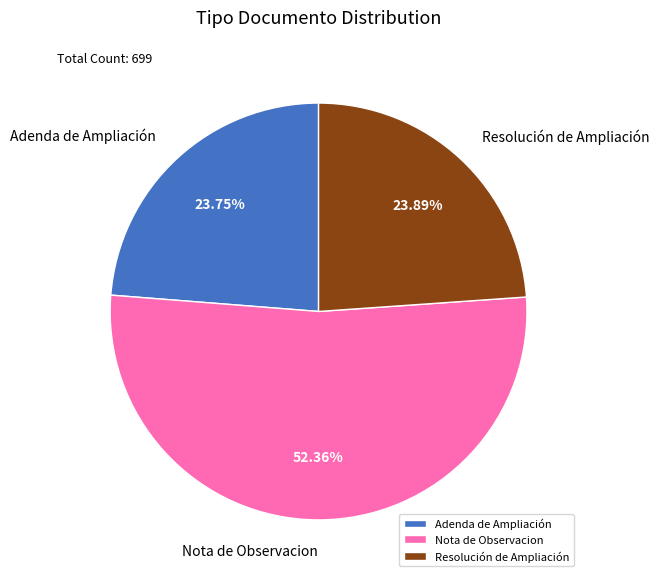

What is the largest slice in the pie chart?

Nota de Observacion